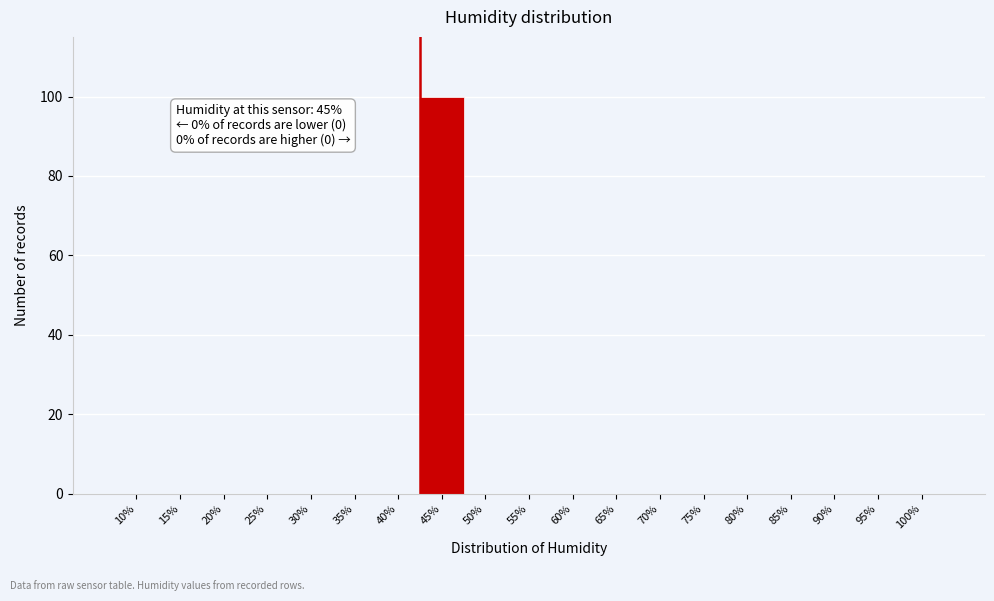

Reading right to left, what are all the values shown in this chart?

100%=0	95%=0	90%=0	85%=0	80%=0	75%=0	70%=0	65%=0	60%=0	55%=0	50%=0	45%=100	40%=0	35%=0	30%=0	25%=0	20%=0	15%=0	10%=0